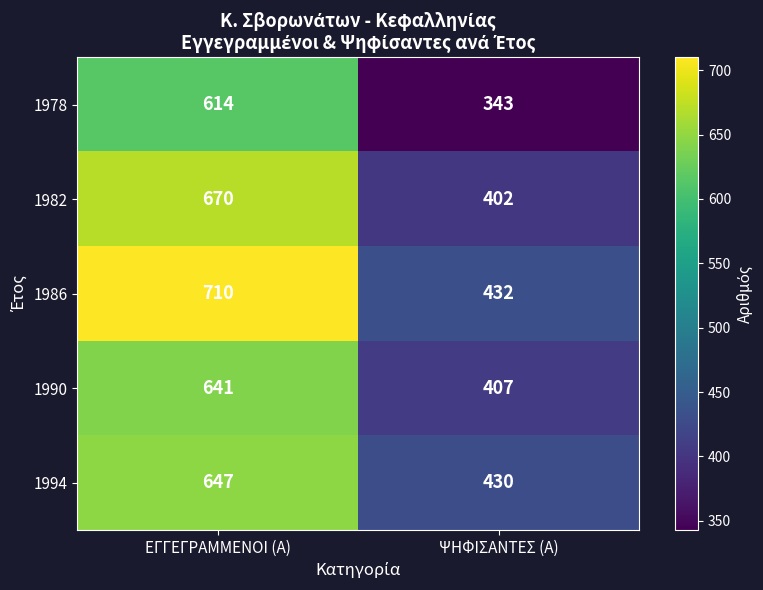

Is it true that 1994 equals 289 at ΕΓΓΕΓΡΑΜΜΕΝΟΙ (Α)?

False